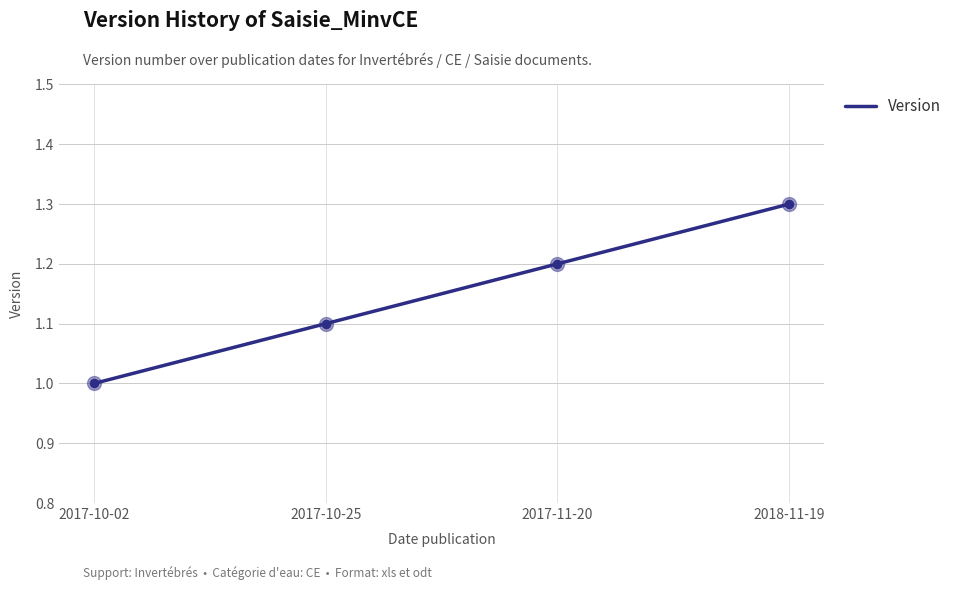

Which has a higher value, 2017-10-25 or 2018-11-19?

2018-11-19